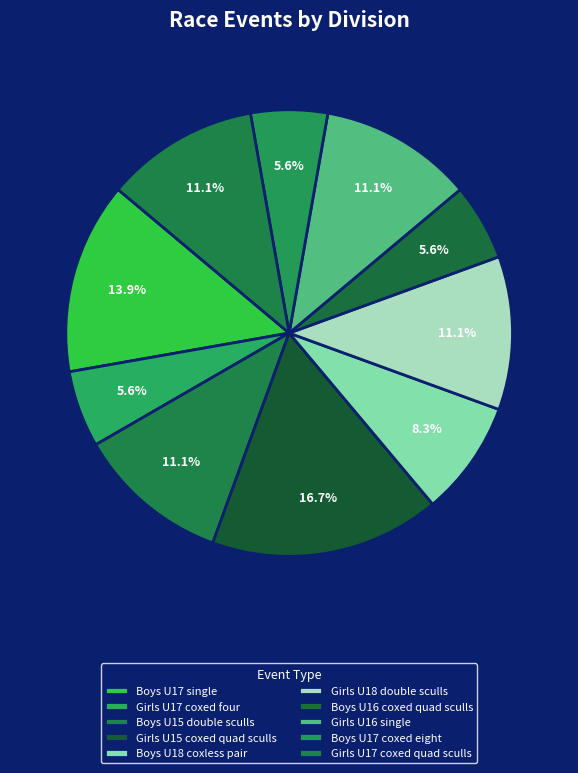

Which slice is the largest?

Girls U15 coxed quad sculls